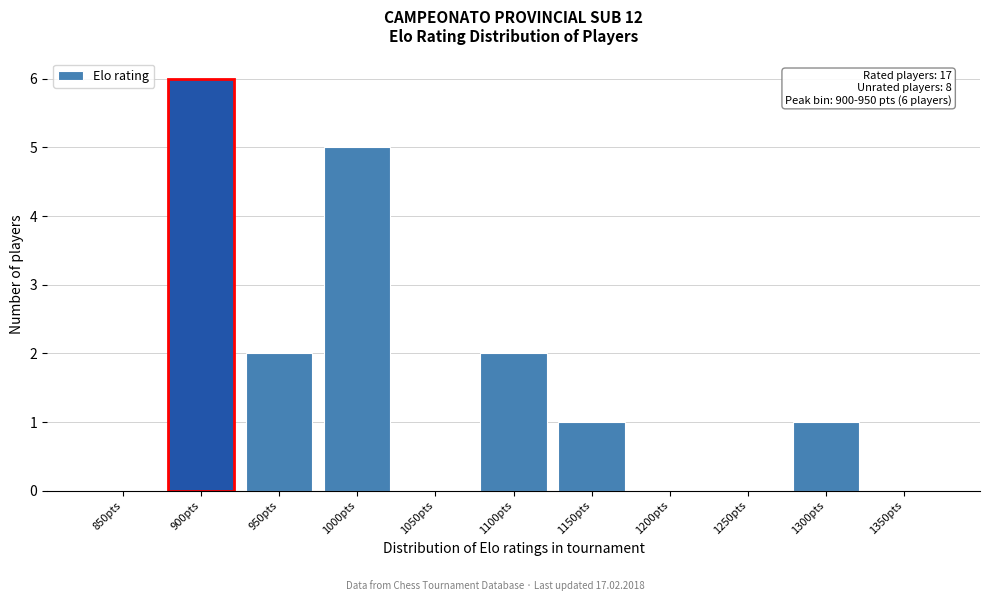

Reading left to right, list all the values displayed in this chart.

850pts=0	900pts=6	950pts=2	1000pts=5	1050pts=0	1100pts=2	1150pts=1	1200pts=0	1250pts=0	1300pts=1	1350pts=0